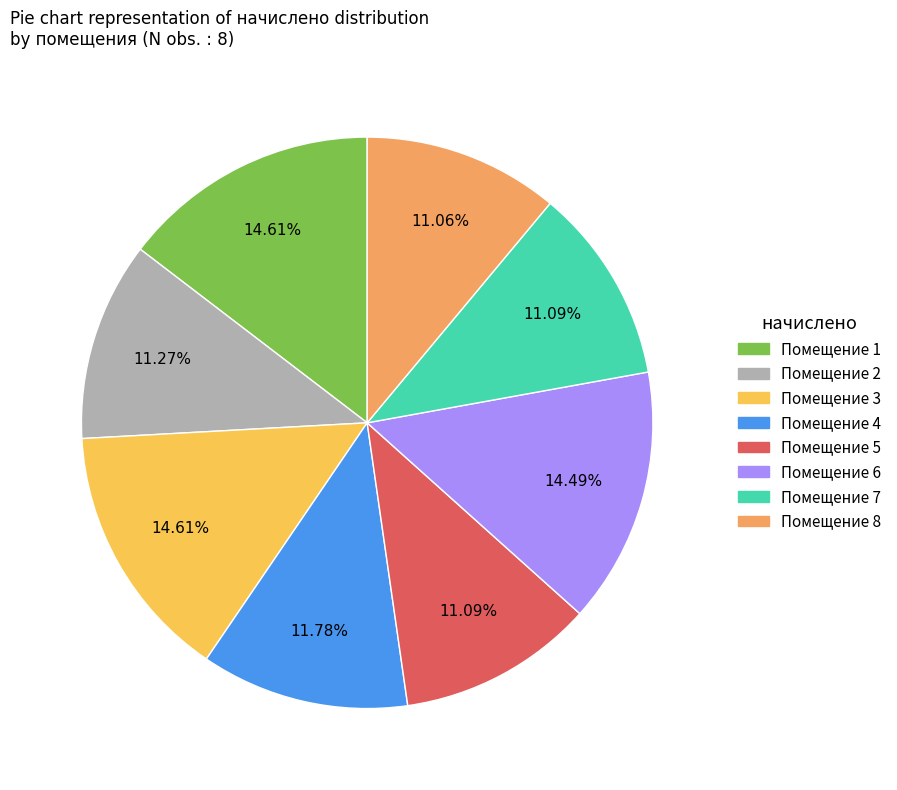

Is there a majority slice in this chart?

No